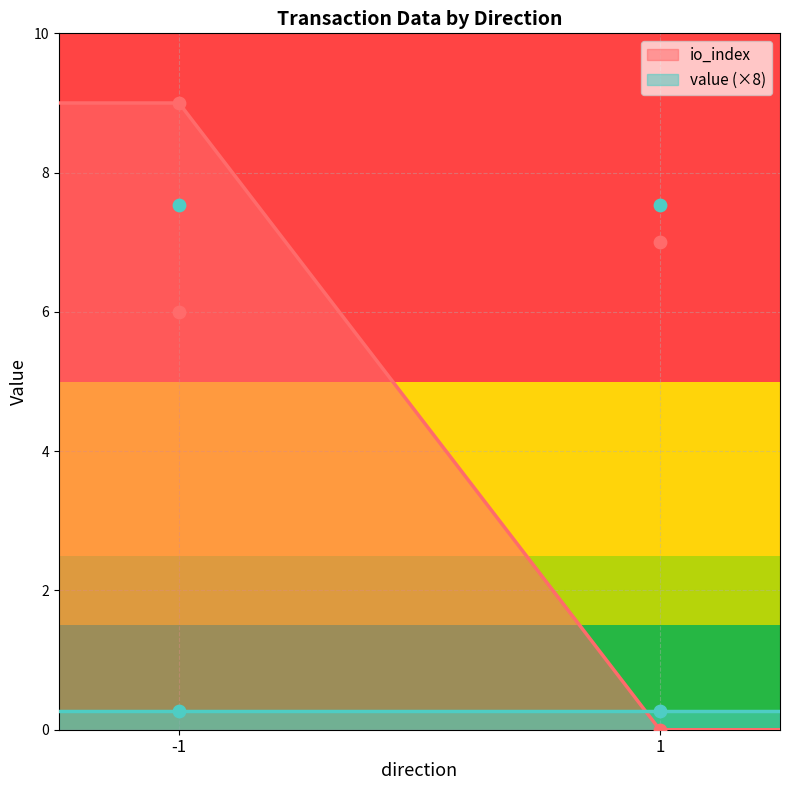

Is the value of io_index at -1 greater than the value of value at -1?

Yes